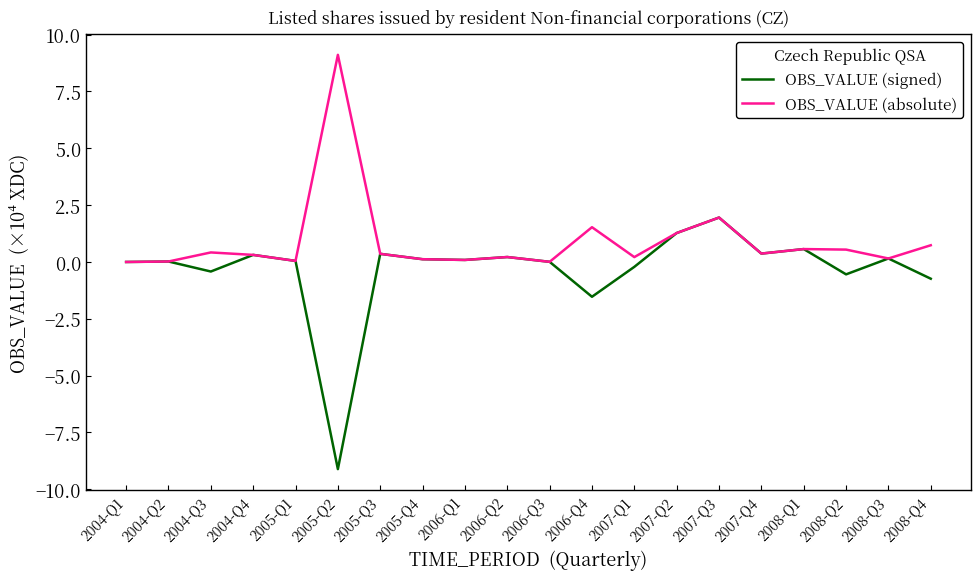

Rank the series by their maximum value, from lowest to highest.

OBS_VALUE (signed), OBS_VALUE (absolute)